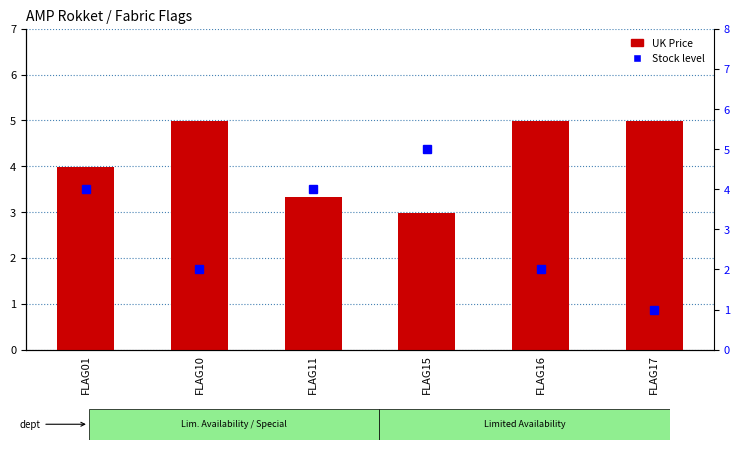

Reading left to right, transcribe all the data shown in this chart.

UK Price: 4.0	5.0	3.3	3.0	5.0	5.0
Stock level: 4.0	2.0	4.0	5.0	2.0	1.0